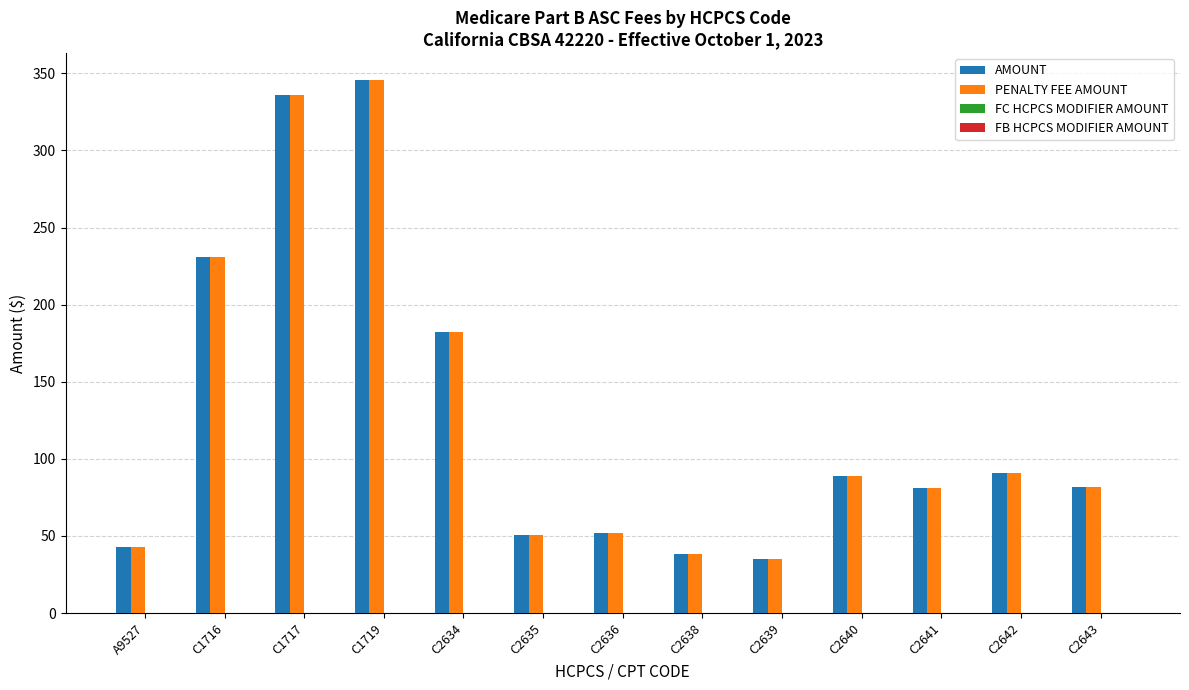

How many distinct data groups are displayed?

2